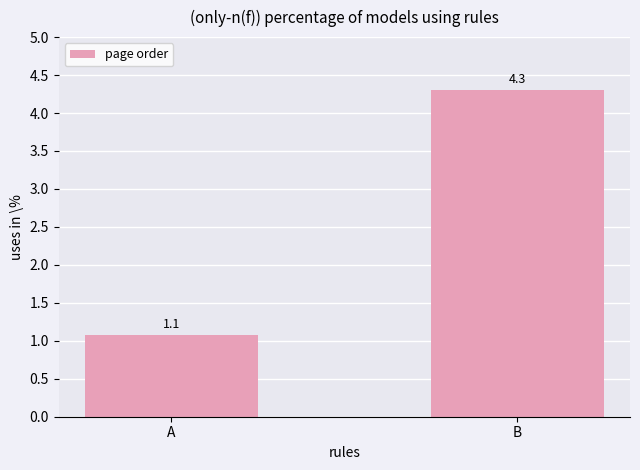

Reading left to right, list all the values displayed in this chart.

A=1.1	B=4.3